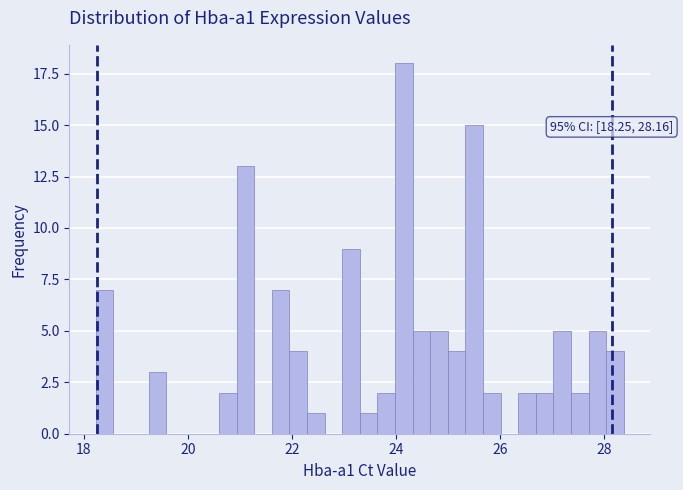

Around what value on the x-axis is the tallest bar? Give the approximate position of its centre, as read against the axis.

24.2